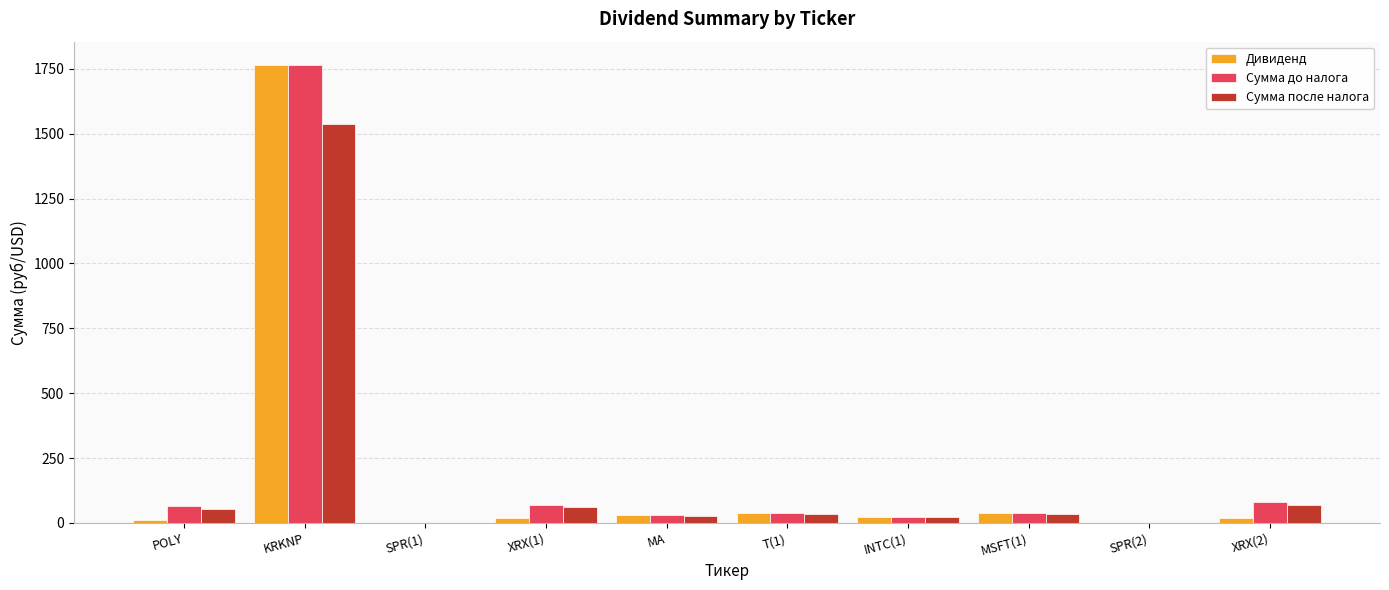

What is the sum of all Сумма до налога values?

2107.3